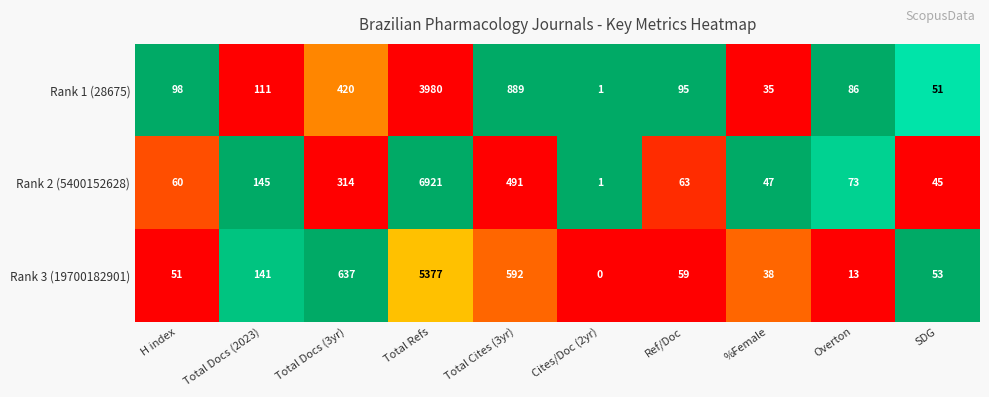

Which series has the largest total across all categories?

Rank 2 (5400152628)